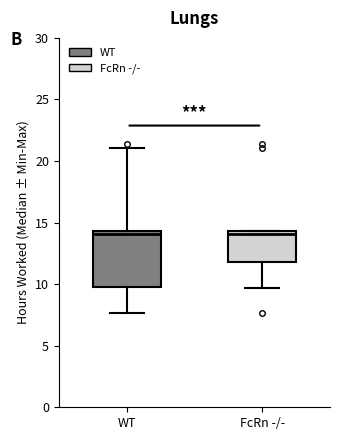

Reading left to right, read every box against the y-axis: the position of its median line, the range the box covers, and the ends of its whiskers. The values are not printed on the chart, so give them approximately, as read against the axis.

WT: median 14.0, box 9.5 to 14.5, whiskers 7.5 to 21.0
FcRn -/-: median 14.0, box 12.0 to 14.5, whiskers 9.5 to 14.5